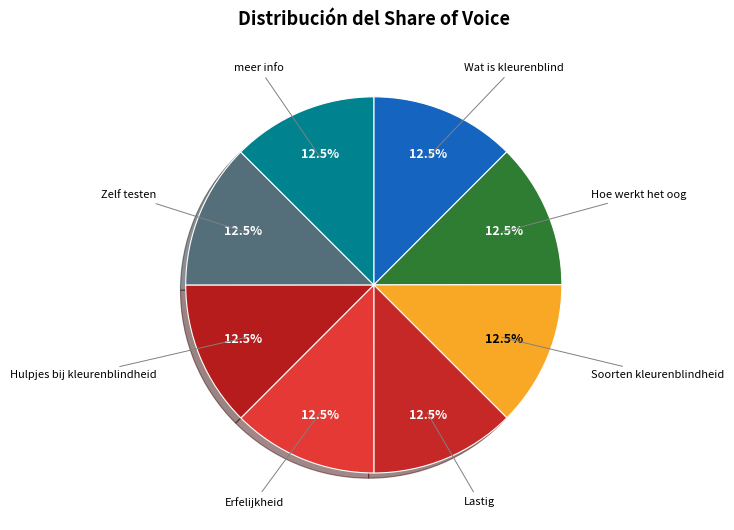

How many segments does this pie chart have?

8